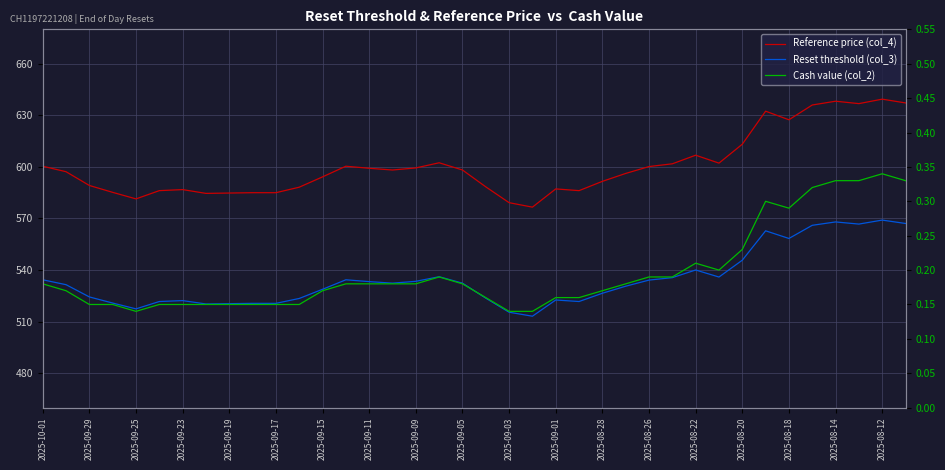

True or false: Cash value (col_2) and Reference price (col_4) cross at least once.

False